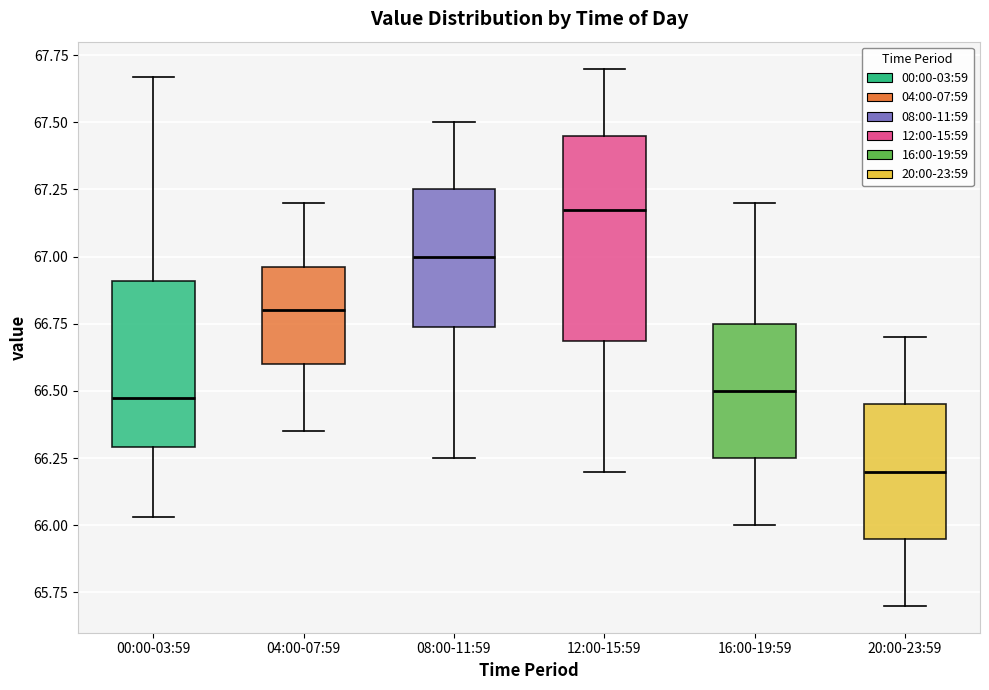

Reading left to right, transcribe this box plot: for each box, give where its median line is, the range the box spans, and where its two whiskers end, as read against the y-axis. The values are not printed on the chart, so give them approximately, as read against the axis.

00:00-03:59: median 66.50, box 66.30 to 66.90, whiskers 66.05 to 67.65
04:00-07:59: median 66.80, box 66.60 to 66.95, whiskers 66.35 to 67.20
08:00-11:59: median 67.00, box 66.75 to 67.25, whiskers 66.25 to 67.50
12:00-15:59: median 67.20, box 66.70 to 67.45, whiskers 66.20 to 67.70
16:00-19:59: median 66.50, box 66.25 to 66.75, whiskers 66.00 to 67.20
20:00-23:59: median 66.20, box 65.95 to 66.45, whiskers 65.70 to 66.70